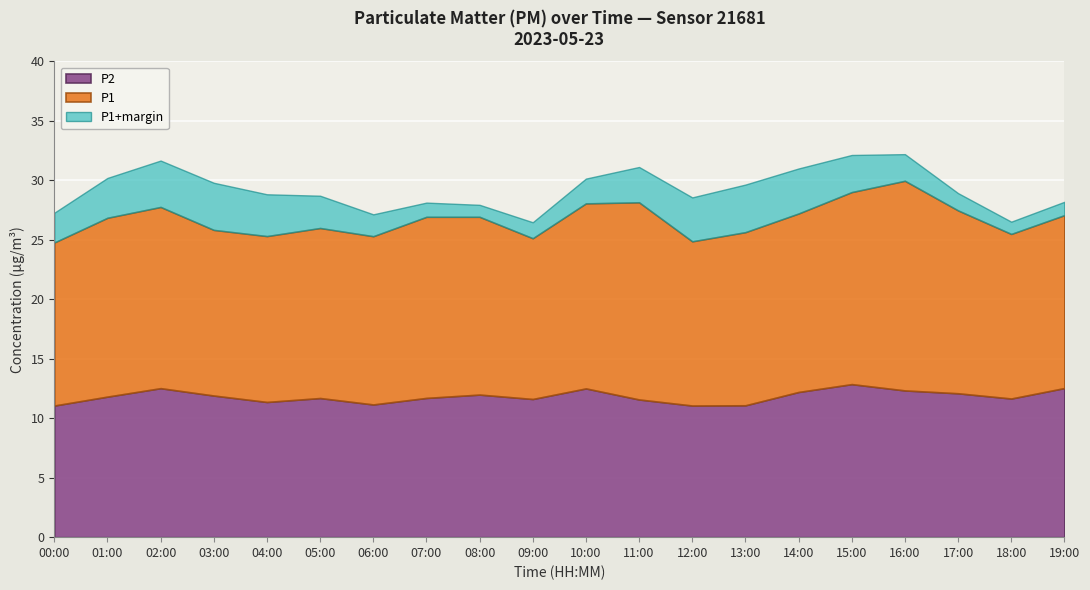

The value of P2 at 03:00 is 3.1. True or false?

False